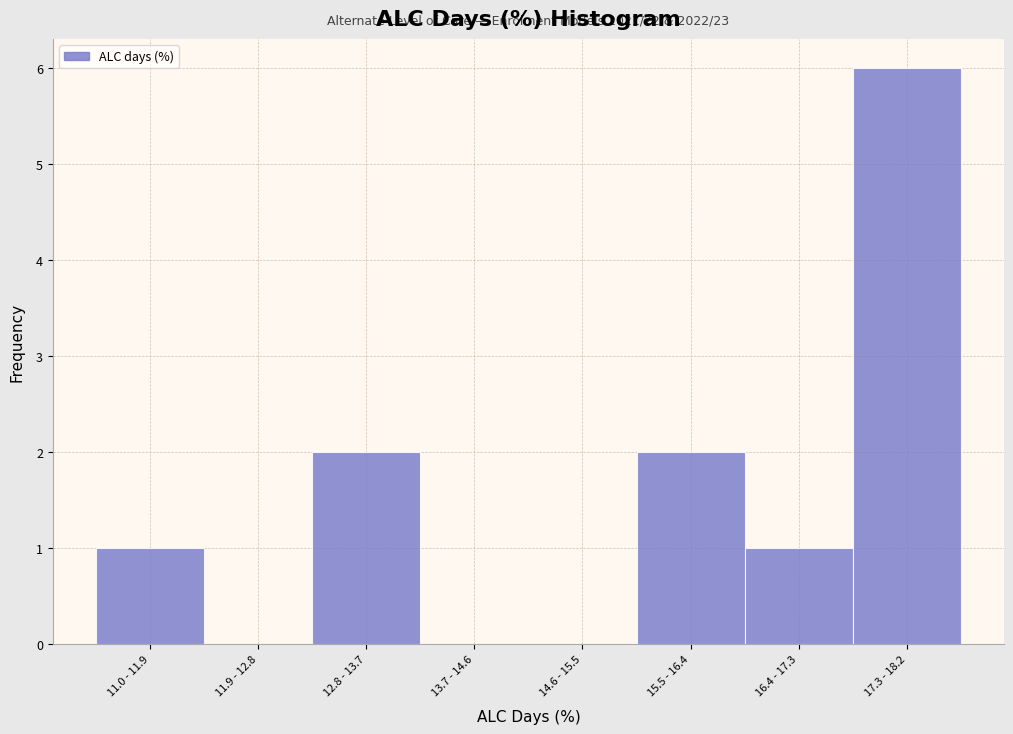

Reading left to right, extract all data points from this chart.

11.0 - 11.9=1	11.9 - 12.8=0	12.8 - 13.7=2	13.7 - 14.6=0	14.6 - 15.5=0	15.5 - 16.4=2	16.4 - 17.3=1	17.3 - 18.2=6